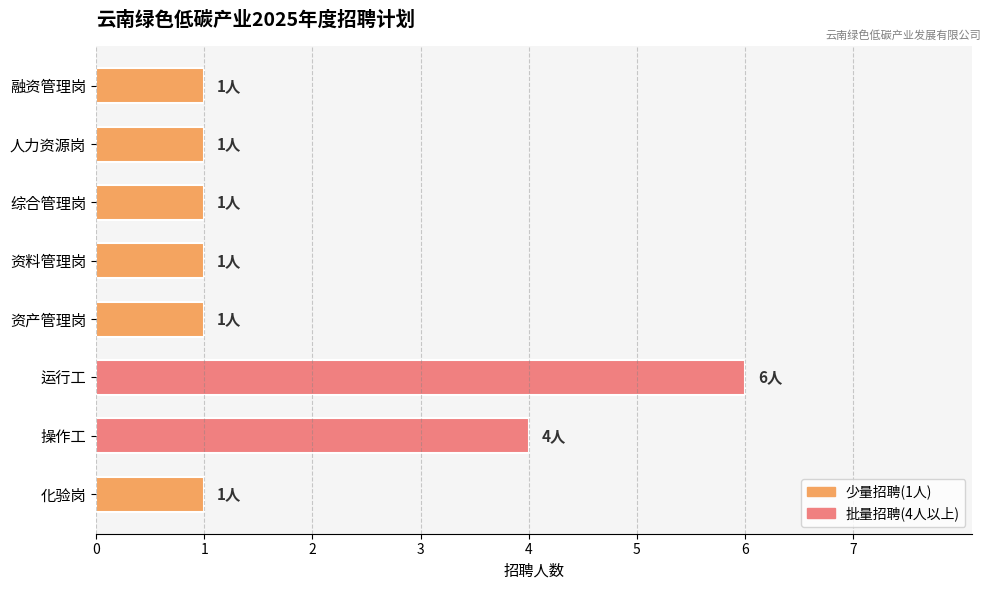

How many series are shown in this chart?

1